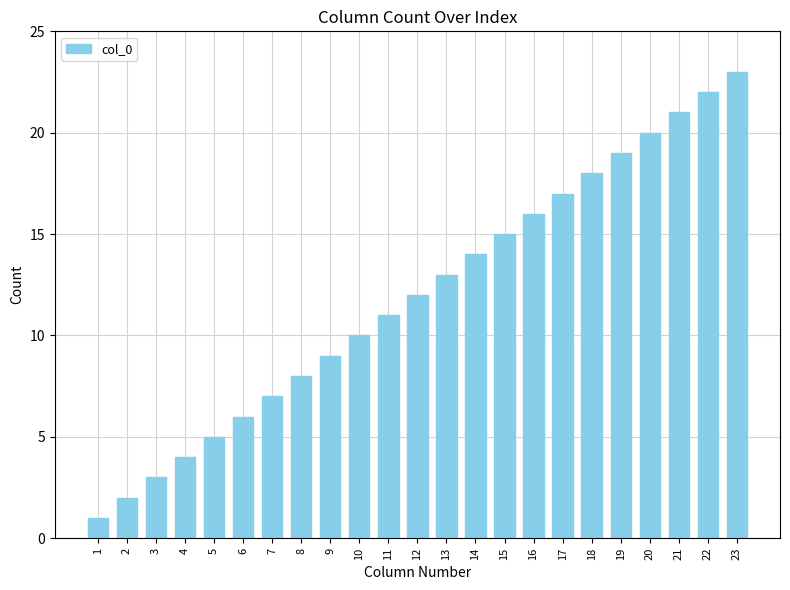

Which category has the lowest value across all series?

1